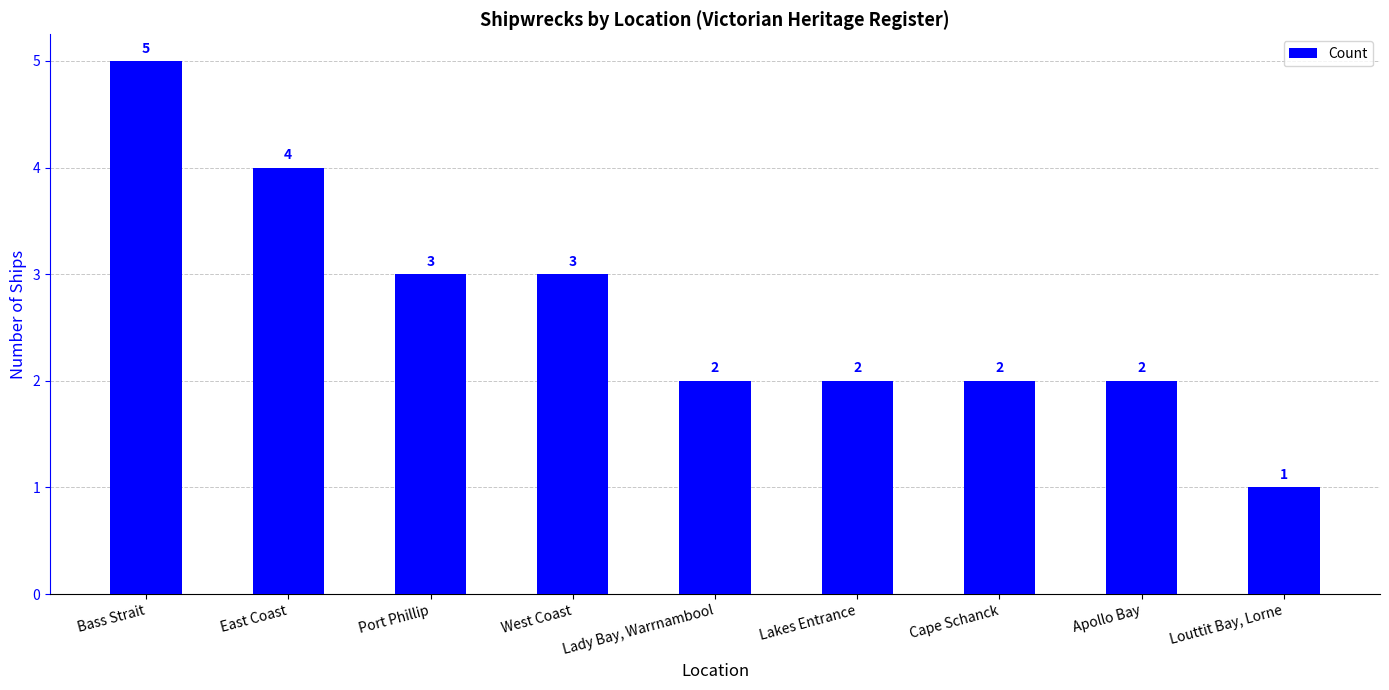

Between Cape Schanck and Bass Strait, which is larger?

Bass Strait